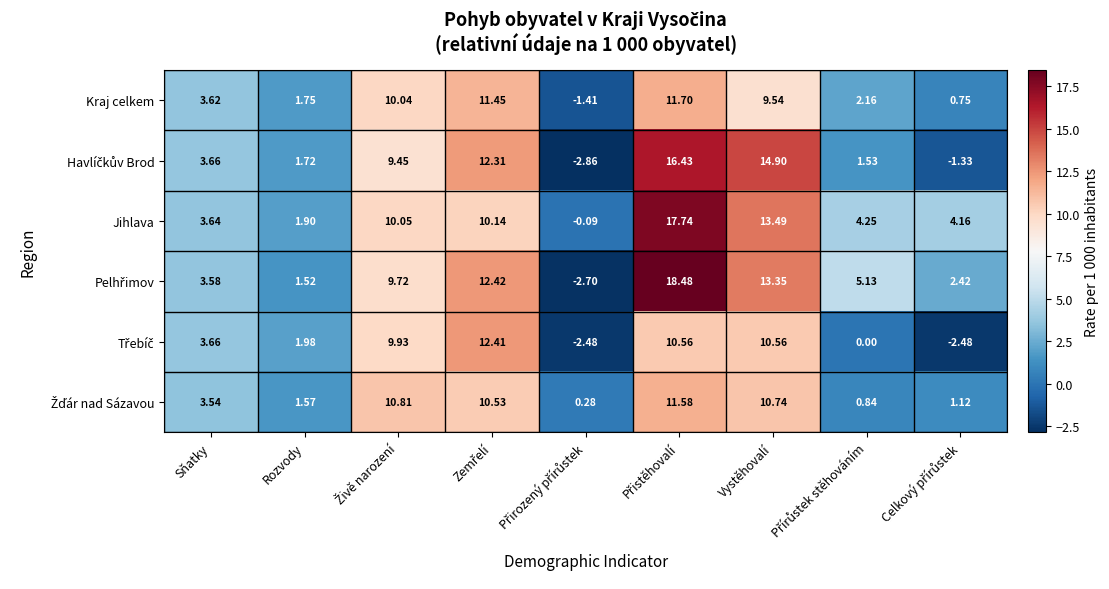

Which series has the largest total across all categories?

Jihlava